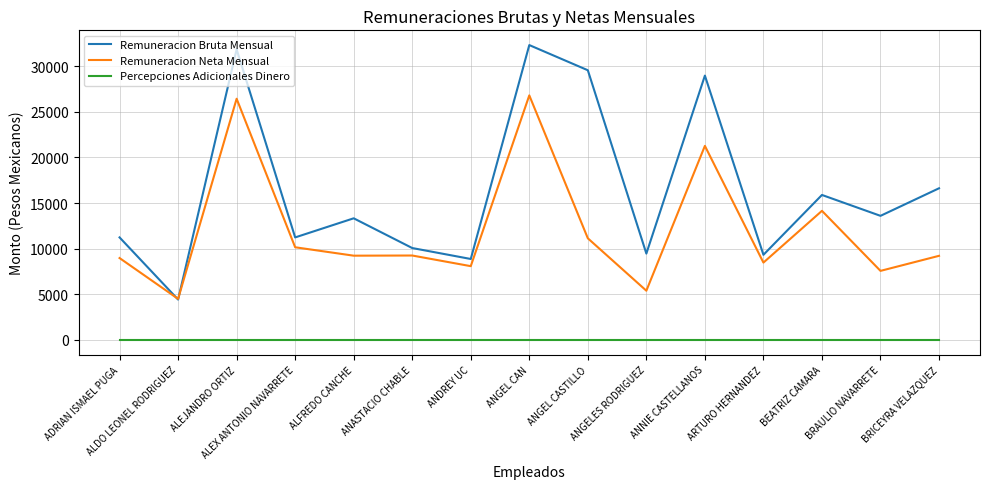

True or false: Percepciones Adicionales Dinero and Remuneracion Bruta Mensual cross at least once.

False